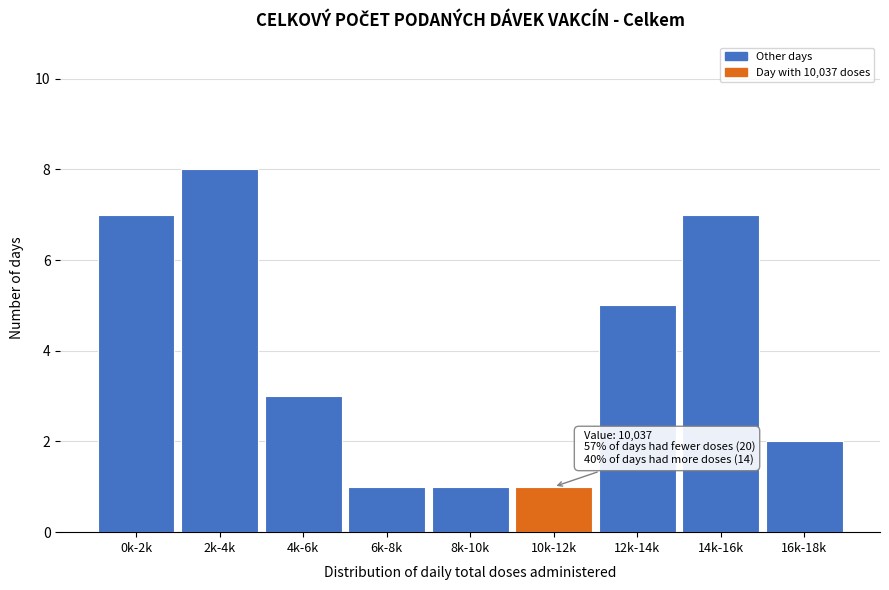

Reading left to right, extract all data points from this chart.

7	8	3	1	1	1	5	7	2